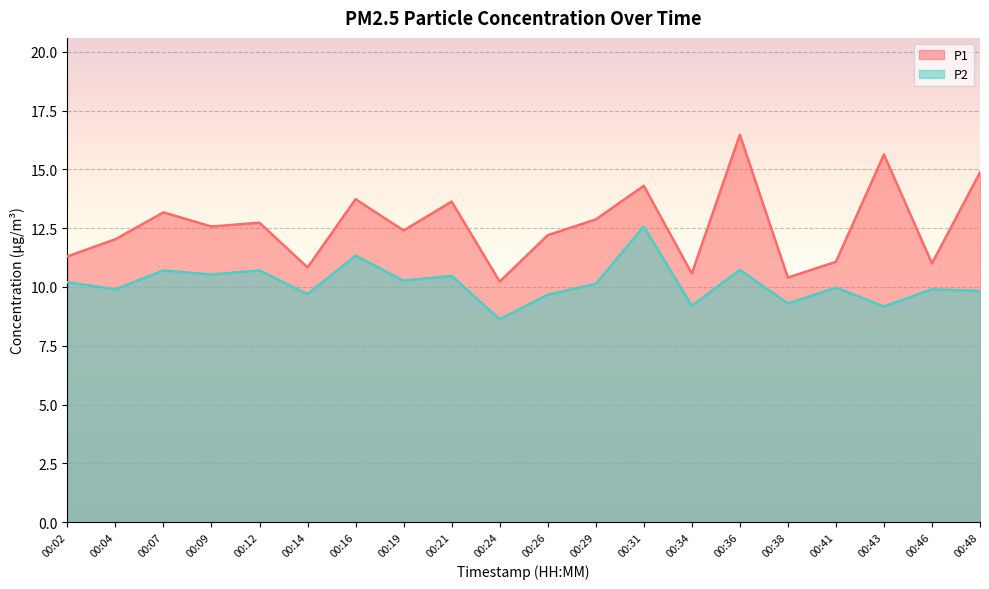

What is the greatest value displayed?

16.5